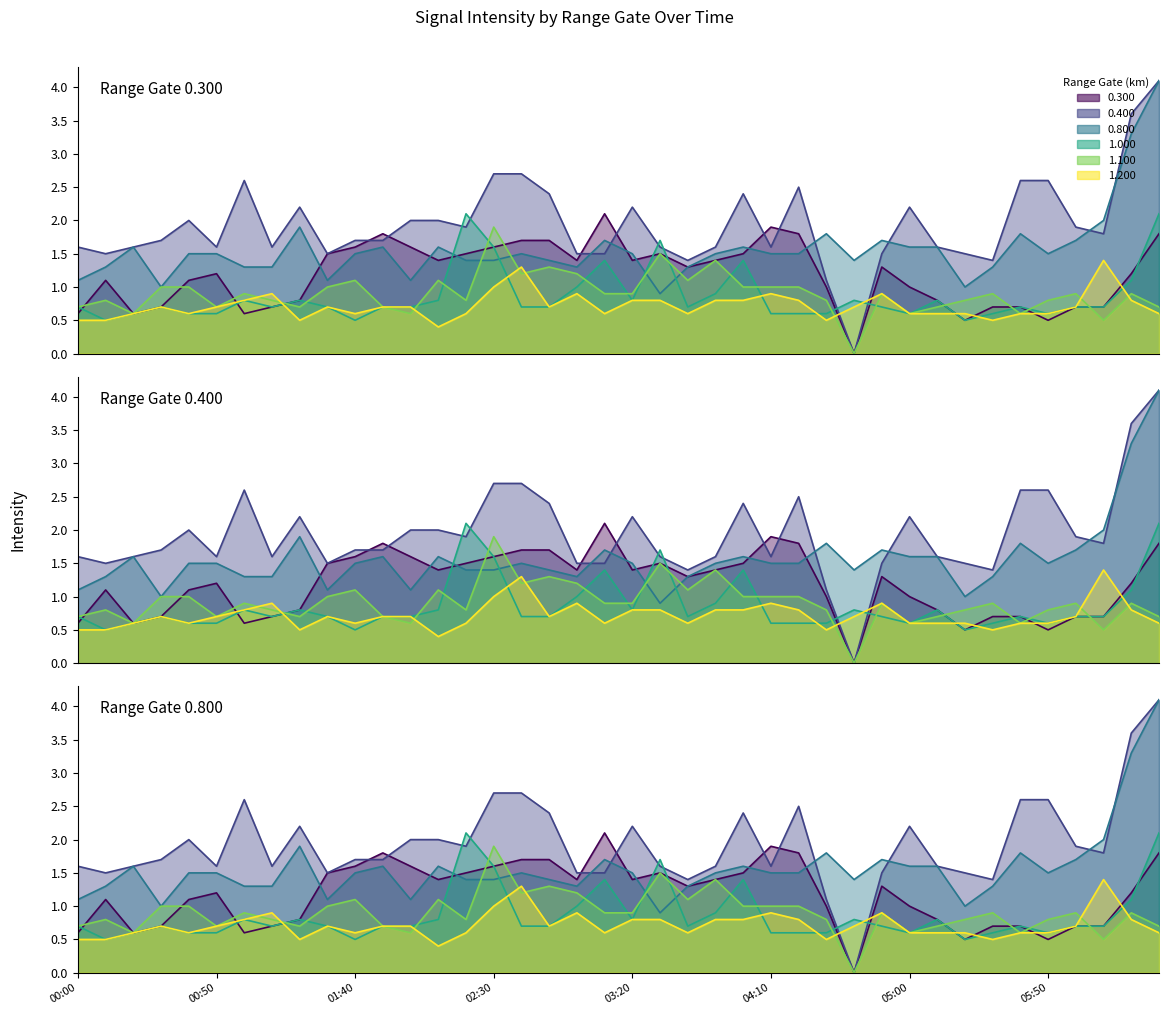

What is the average value of the 1.100 series?

0.9